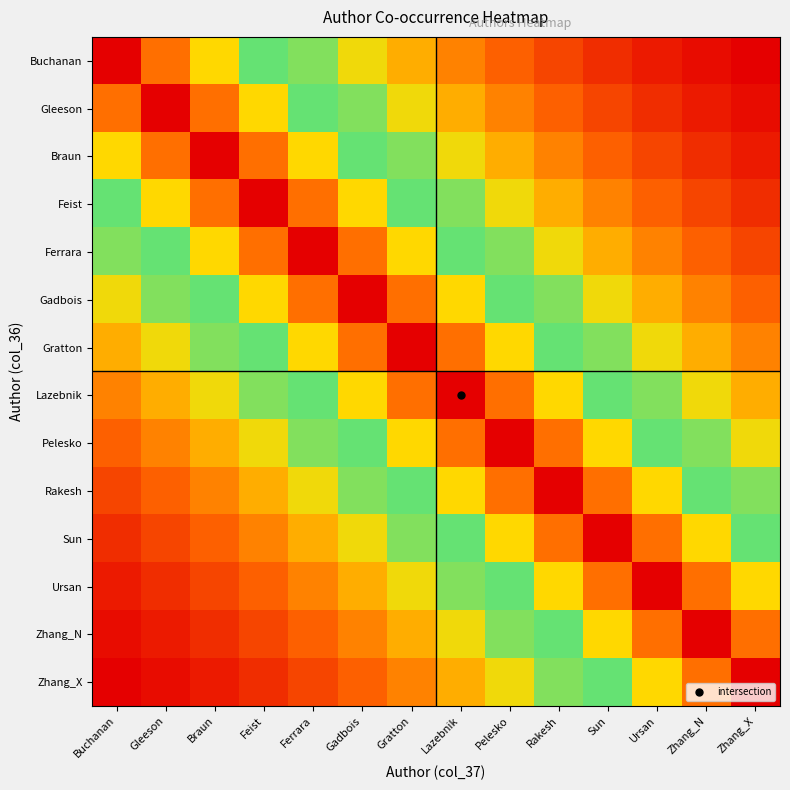

Reading right to left, what are all the values shown in this chart?

Buchanan: Zhang_X=14.2	Zhang_N=17.0	Ursan=20.3	Sun=24.3	Rakesh=29.1	Pelesko=34.7	Lazebnik=41.5	Gratton=49.7	Gadbois=59.4	Ferrara=71.0	Feist=84.9	Braun=101.5	Gleeson=121.3	Buchanan=145.0
Gleeson: Zhang_X=17.0	Zhang_N=20.3	Ursan=24.3	Sun=29.1	Rakesh=34.7	Pelesko=41.5	Lazebnik=49.7	Gratton=59.4	Gadbois=71.0	Ferrara=84.9	Feist=101.5	Braun=121.3	Gleeson=145.0	Buchanan=121.3
Braun: Zhang_X=20.3	Zhang_N=24.3	Ursan=29.1	Sun=34.7	Rakesh=41.5	Pelesko=49.7	Lazebnik=59.4	Gratton=71.0	Gadbois=84.9	Ferrara=101.5	Feist=121.3	Braun=145.0	Gleeson=121.3	Buchanan=101.5
Feist: Zhang_X=24.3	Zhang_N=29.1	Ursan=34.7	Sun=41.5	Rakesh=49.7	Pelesko=59.4	Lazebnik=71.0	Gratton=84.9	Gadbois=101.5	Ferrara=121.3	Feist=145.0	Braun=121.3	Gleeson=101.5	Buchanan=84.9
Ferrara: Zhang_X=29.1	Zhang_N=34.7	Ursan=41.5	Sun=49.7	Rakesh=59.4	Pelesko=71.0	Lazebnik=84.9	Gratton=101.5	Gadbois=121.3	Ferrara=145.0	Feist=121.3	Braun=101.5	Gleeson=84.9	Buchanan=71.0
Gadbois: Zhang_X=34.7	Zhang_N=41.5	Ursan=49.7	Sun=59.4	Rakesh=71.0	Pelesko=84.9	Lazebnik=101.5	Gratton=121.3	Gadbois=145.0	Ferrara=121.3	Feist=101.5	Braun=84.9	Gleeson=71.0	Buchanan=59.4
Gratton: Zhang_X=41.5	Zhang_N=49.7	Ursan=59.4	Sun=71.0	Rakesh=84.9	Pelesko=101.5	Lazebnik=121.3	Gratton=145.0	Gadbois=121.3	Ferrara=101.5	Feist=84.9	Braun=71.0	Gleeson=59.4	Buchanan=49.7
Lazebnik: Zhang_X=49.7	Zhang_N=59.4	Ursan=71.0	Sun=84.9	Rakesh=101.5	Pelesko=121.3	Lazebnik=145.0	Gratton=121.3	Gadbois=101.5	Ferrara=84.9	Feist=71.0	Braun=59.4	Gleeson=49.7	Buchanan=41.5
Pelesko: Zhang_X=59.4	Zhang_N=71.0	Ursan=84.9	Sun=101.5	Rakesh=121.3	Pelesko=145.0	Lazebnik=121.3	Gratton=101.5	Gadbois=84.9	Ferrara=71.0	Feist=59.4	Braun=49.7	Gleeson=41.5	Buchanan=34.7
Rakesh: Zhang_X=71.0	Zhang_N=84.9	Ursan=101.5	Sun=121.3	Rakesh=145.0	Pelesko=121.3	Lazebnik=101.5	Gratton=84.9	Gadbois=71.0	Ferrara=59.4	Feist=49.7	Braun=41.5	Gleeson=34.7	Buchanan=29.1
Sun: Zhang_X=84.9	Zhang_N=101.5	Ursan=121.3	Sun=145.0	Rakesh=121.3	Pelesko=101.5	Lazebnik=84.9	Gratton=71.0	Gadbois=59.4	Ferrara=49.7	Feist=41.5	Braun=34.7	Gleeson=29.1	Buchanan=24.3
Ursan: Zhang_X=101.5	Zhang_N=121.3	Ursan=145.0	Sun=121.3	Rakesh=101.5	Pelesko=84.9	Lazebnik=71.0	Gratton=59.4	Gadbois=49.7	Ferrara=41.5	Feist=34.7	Braun=29.1	Gleeson=24.3	Buchanan=20.3
Zhang_N: Zhang_X=121.3	Zhang_N=145.0	Ursan=121.3	Sun=101.5	Rakesh=84.9	Pelesko=71.0	Lazebnik=59.4	Gratton=49.7	Gadbois=41.5	Ferrara=34.7	Feist=29.1	Braun=24.3	Gleeson=20.3	Buchanan=17.0
Zhang_X: Zhang_X=145.0	Zhang_N=121.3	Ursan=101.5	Sun=84.9	Rakesh=71.0	Pelesko=59.4	Lazebnik=49.7	Gratton=41.5	Gadbois=34.7	Ferrara=29.1	Feist=24.3	Braun=20.3	Gleeson=17.0	Buchanan=14.2